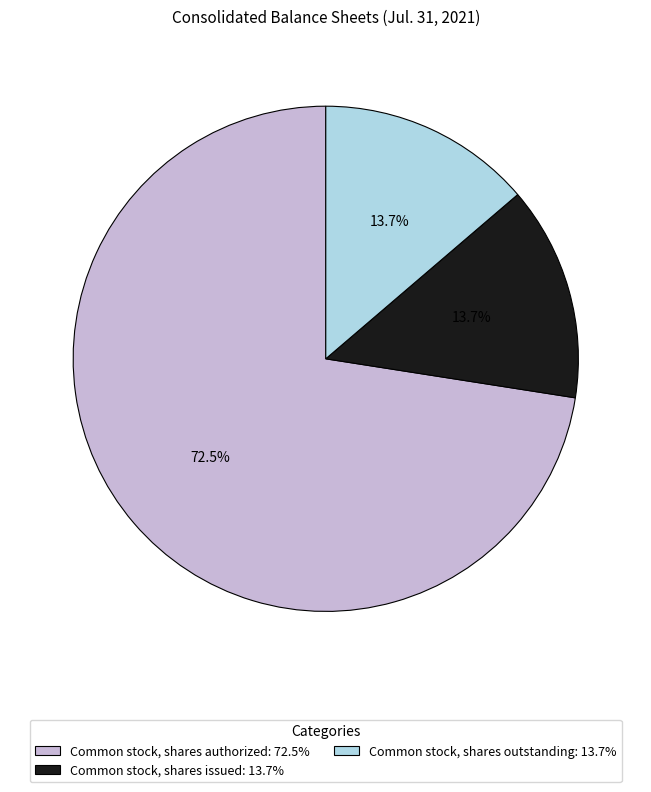

How much of the chart is everything except Common stock, shares issued: 13.7%?

86.3%